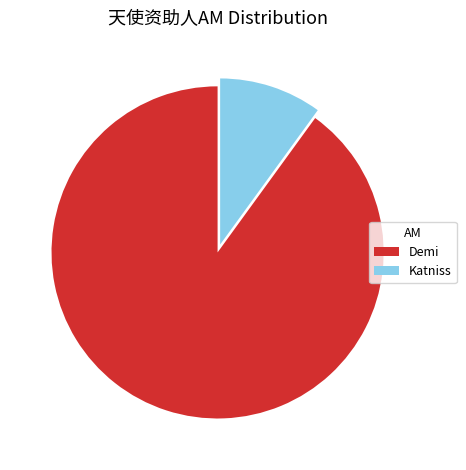

Approximately how many times larger is the value at Katniss compared to Demi?

0.1